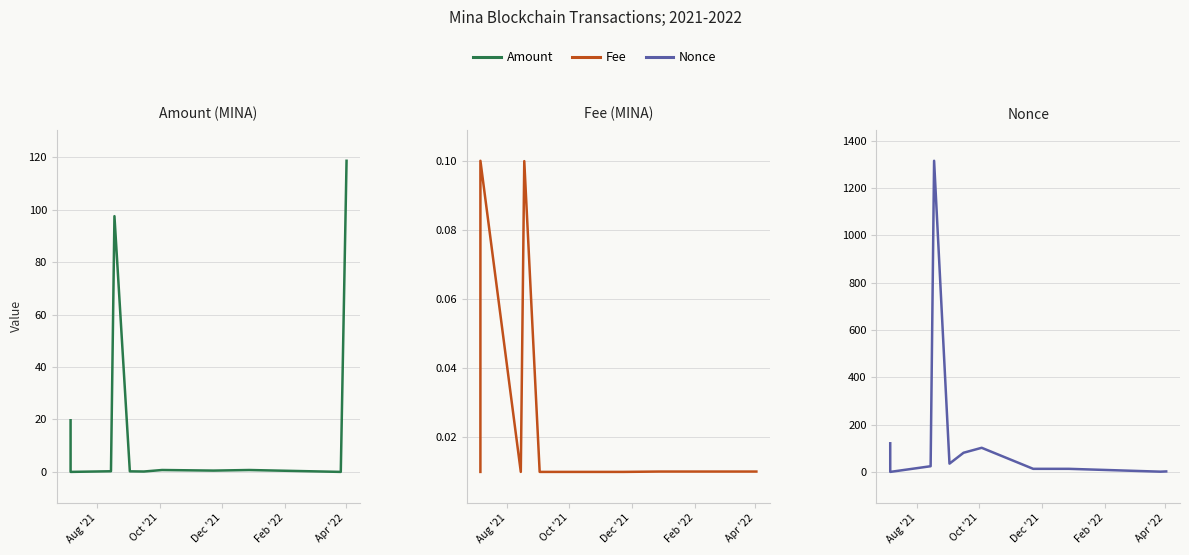

What is the sum of all Amount values?

238.6